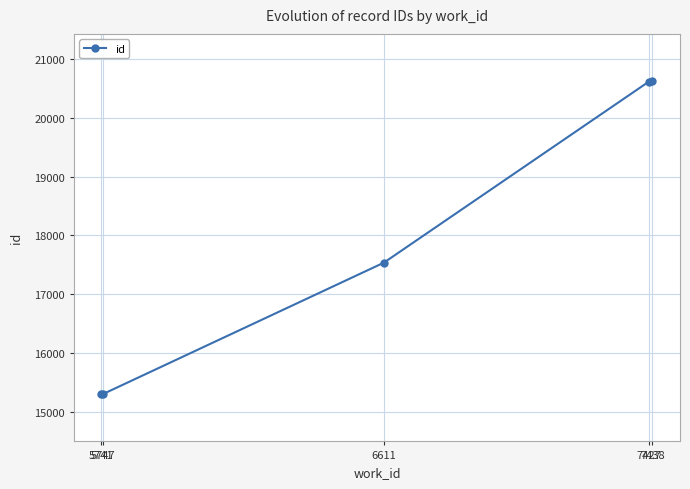

Which has a higher value, 6611 or 5741?

6611